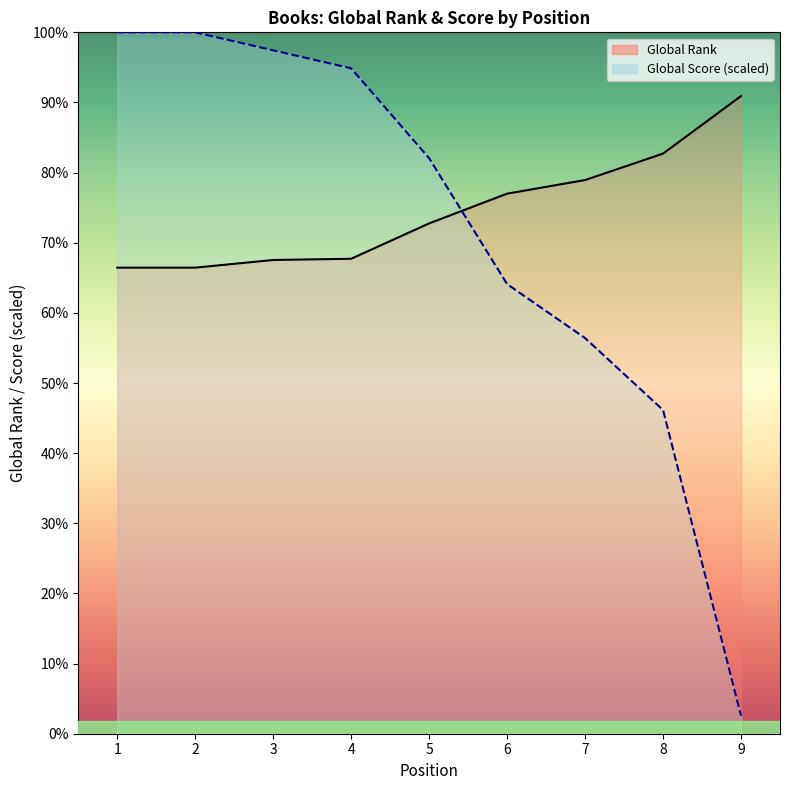

The value of Global Rank at 6 is 9533.0. True or false?

True